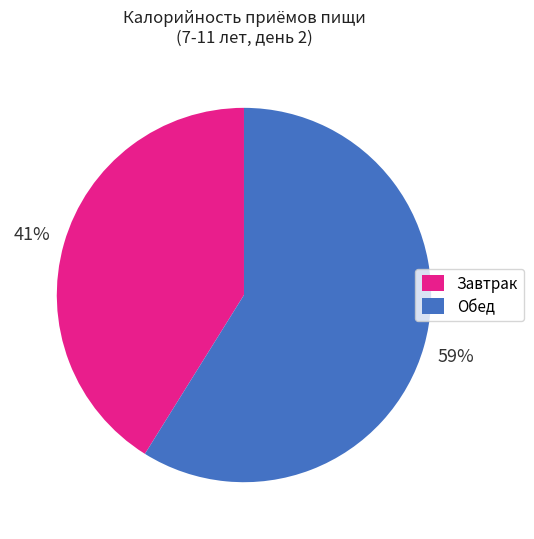

To the nearest percent, what is the combined percentage of Обед and Завтрак?

100%